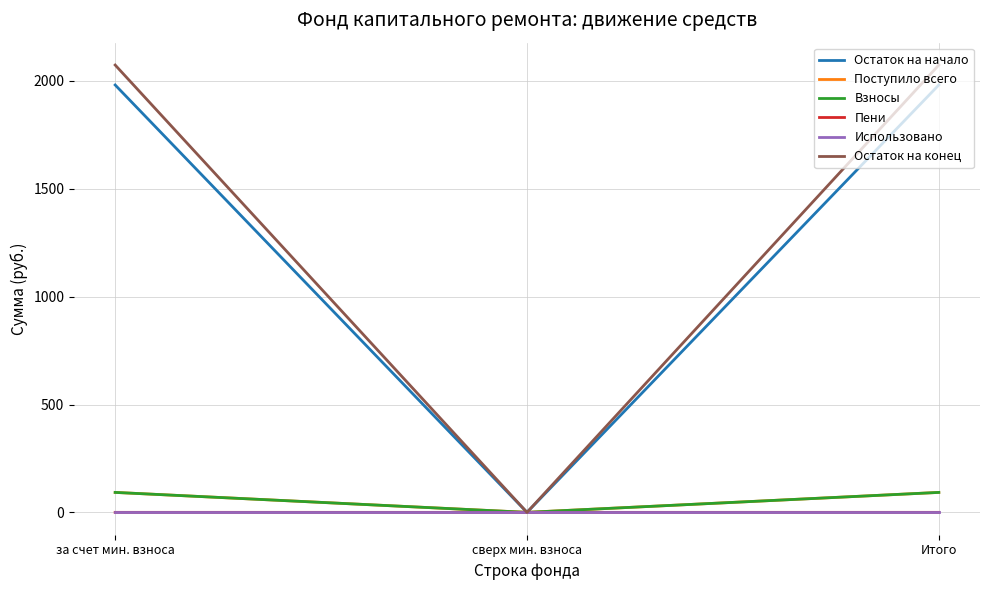

Does the chart display data point markers on the line(s)?

No